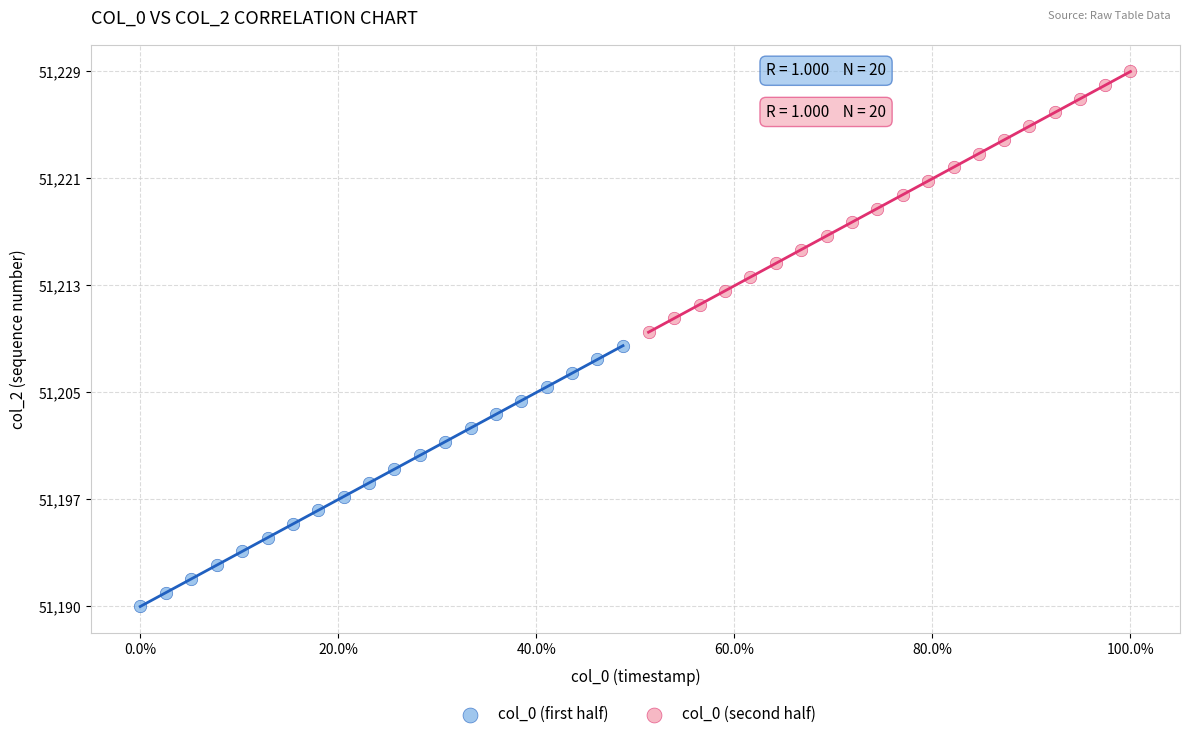

What are all the series names shown in the legend?

col_0 (first half), col_0 (second half)